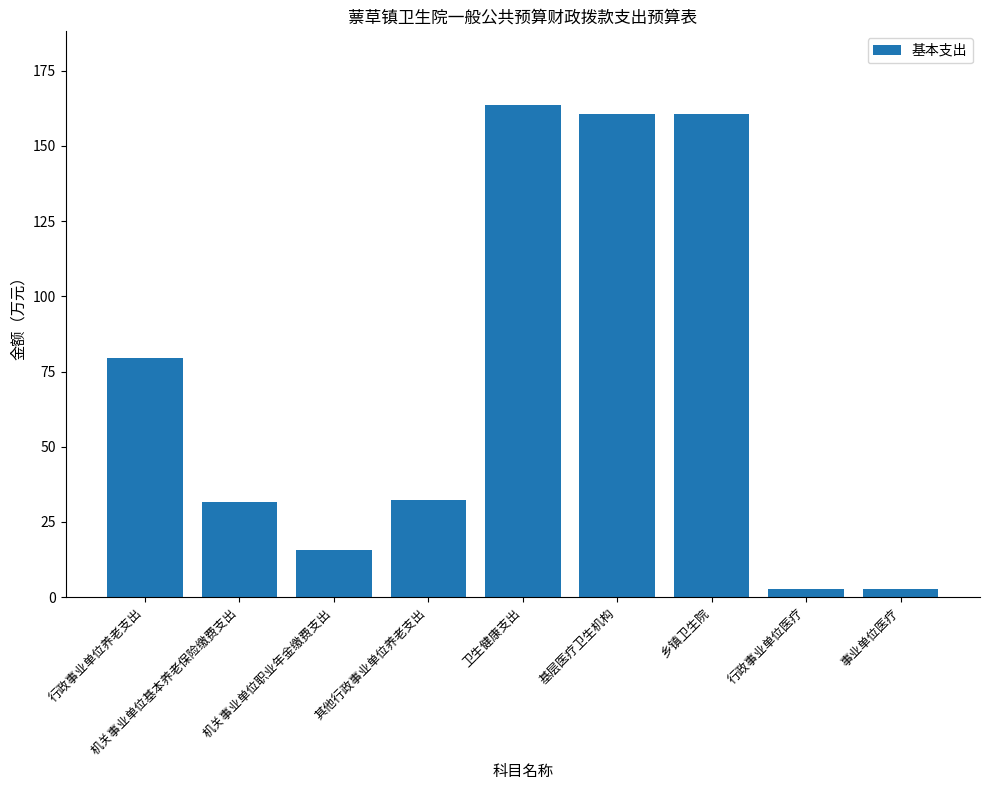

The chart shows a value of 2.8 at 行政事业单位医疗. True or false?

True